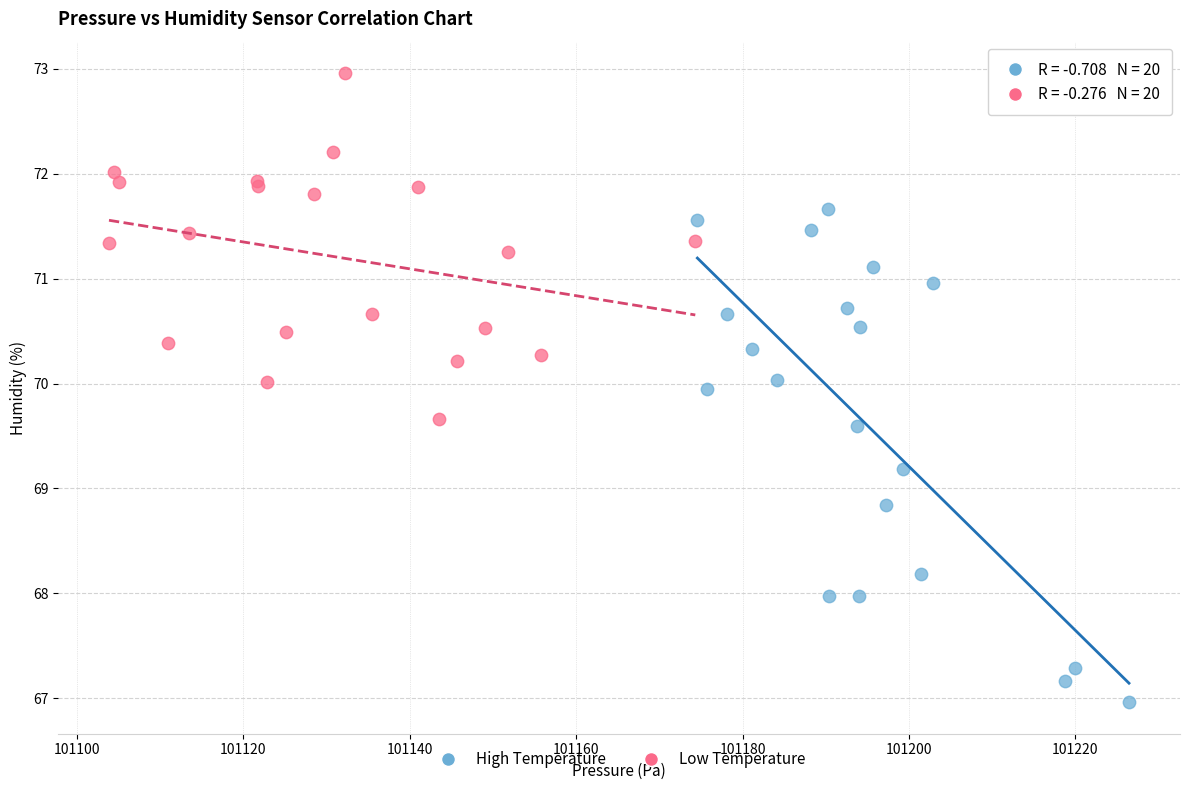

Which series contains the highest Y value?

Low Temperature